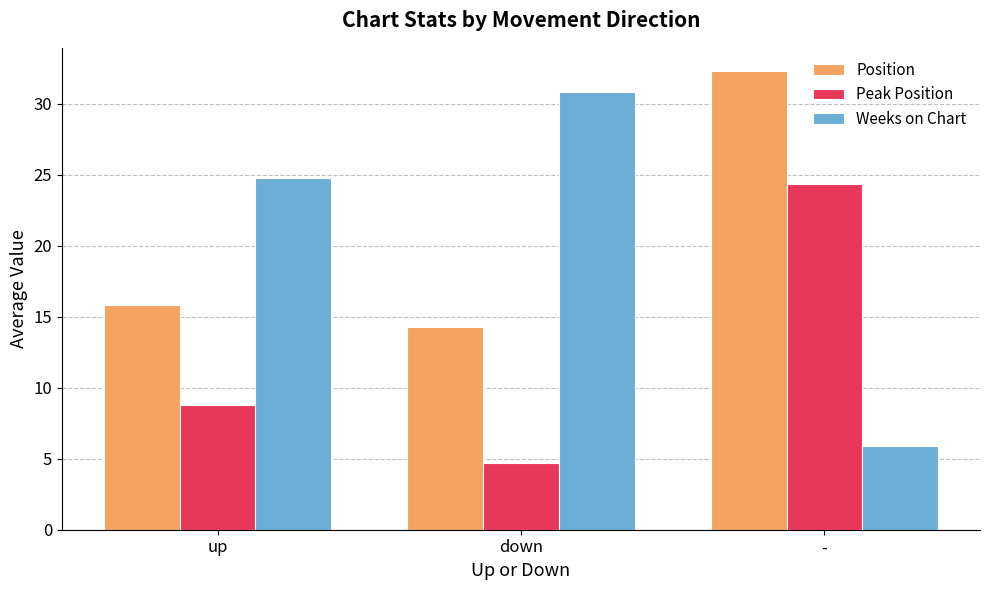

What is the difference between the highest and lowest values at -?

26.4